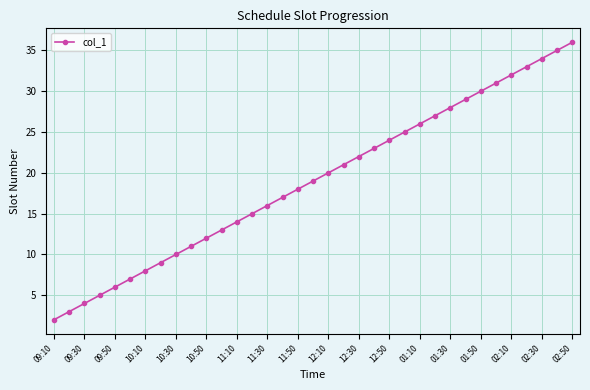

Is this an area chart (filled region under the line)?

No